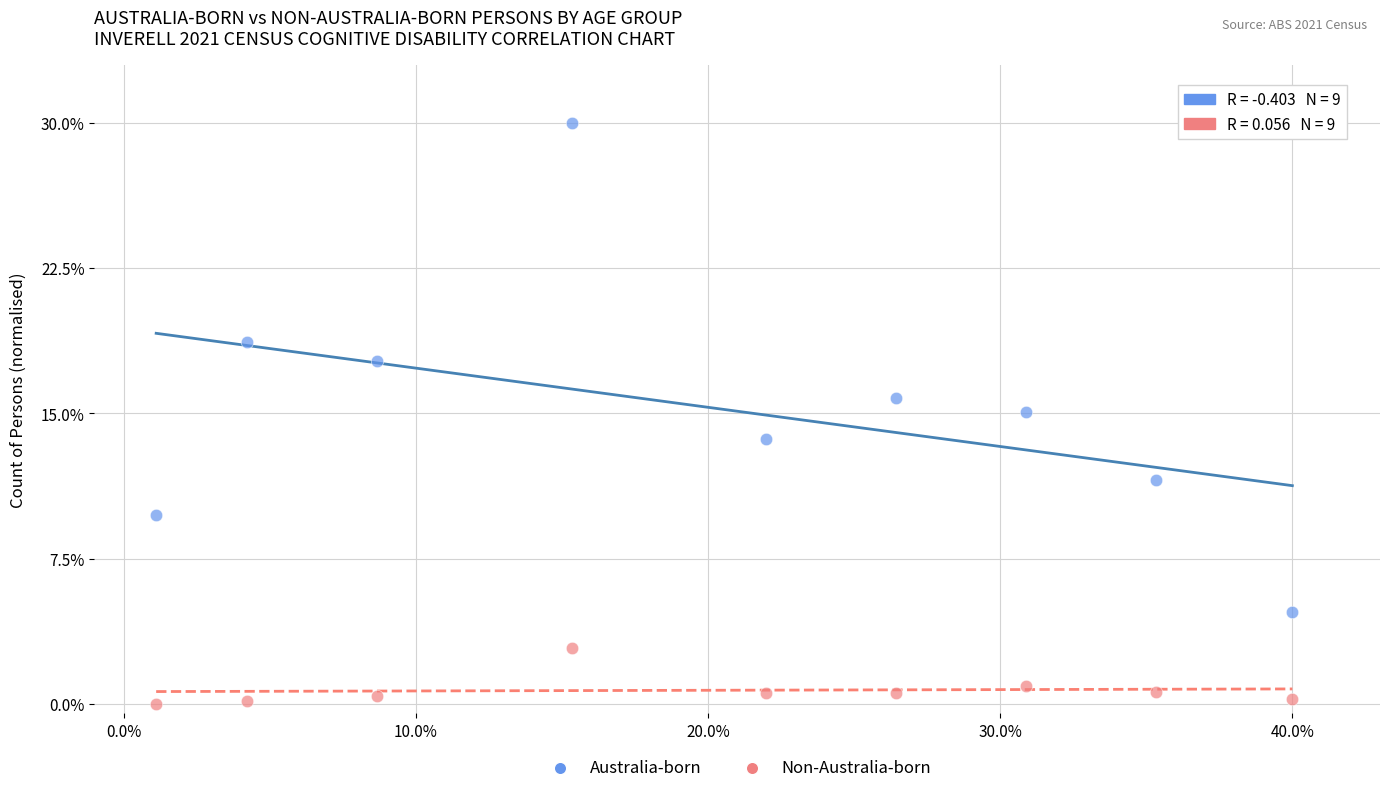

Across all data points, what is the range of Y values (max minus min)?

30.0